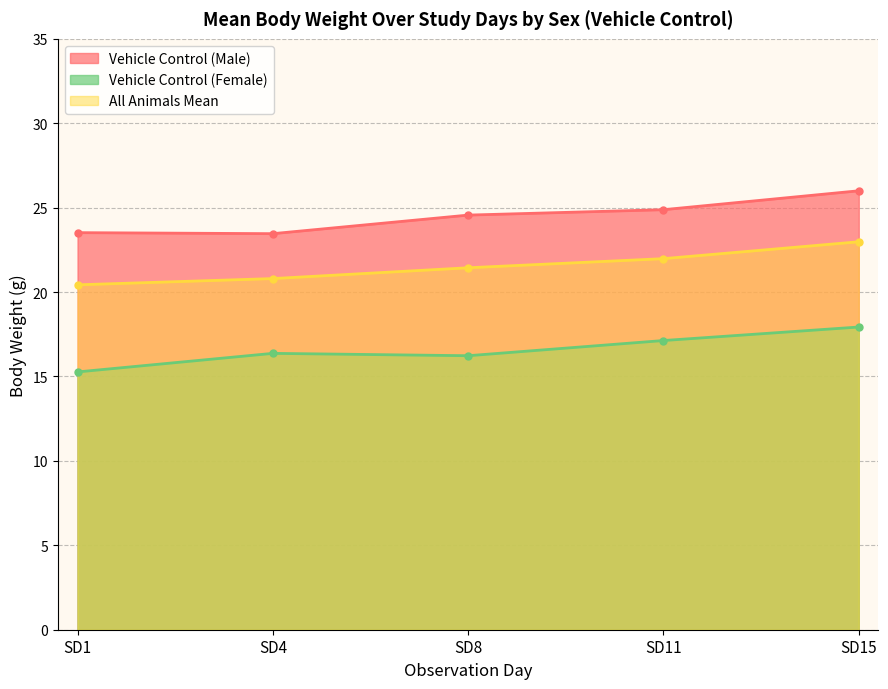

At which category is the sum across all series the highest?

SD15